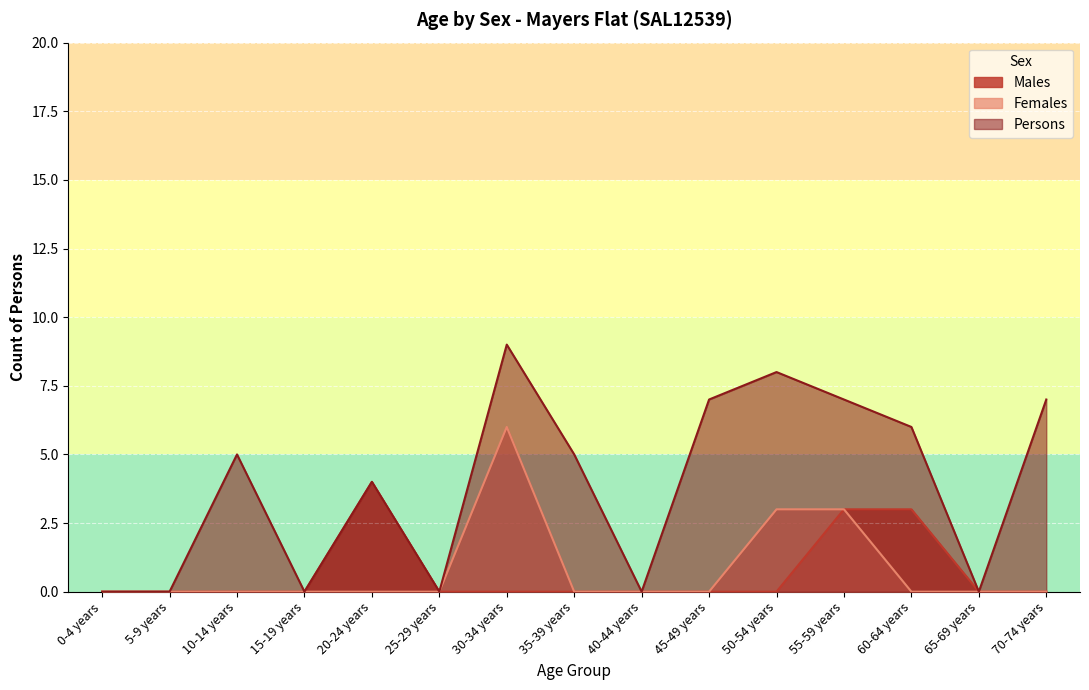

Reading left to right, list all the values displayed in this chart.

Males: 0	0	0	0	4	0	0	0	0	0	0	3	3	0	0
Females: 0	0	0	0	0	0	6	0	0	0	3	3	0	0	0
Persons: 0	0	5	0	4	0	9	5	0	7	8	7	6	0	7